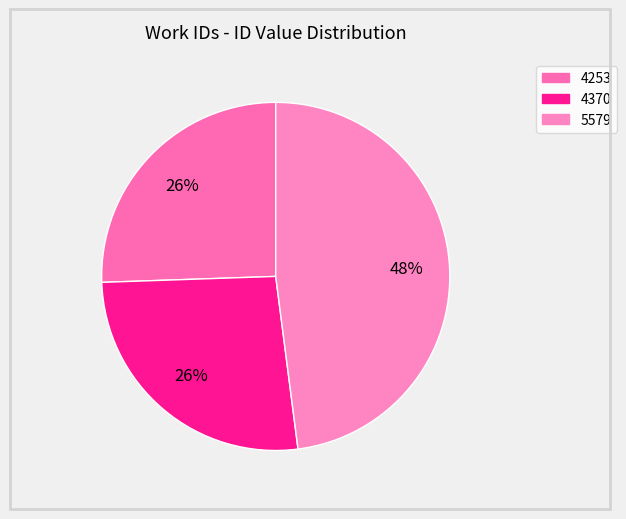

How many segments does this pie chart have?

3